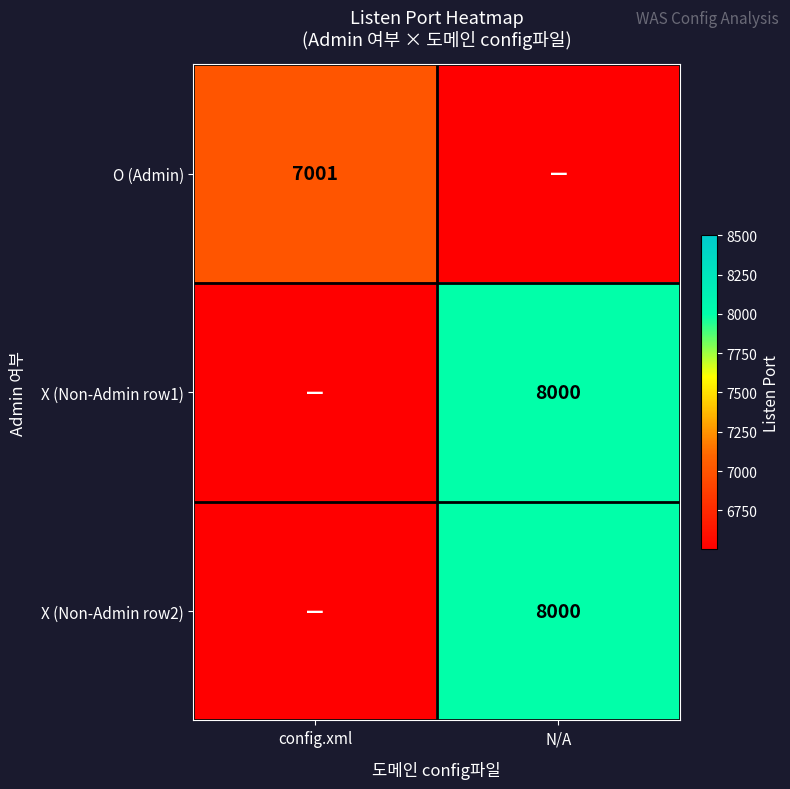

Is it true that X (Non-Admin row1) equals 10478 at N/A?

False